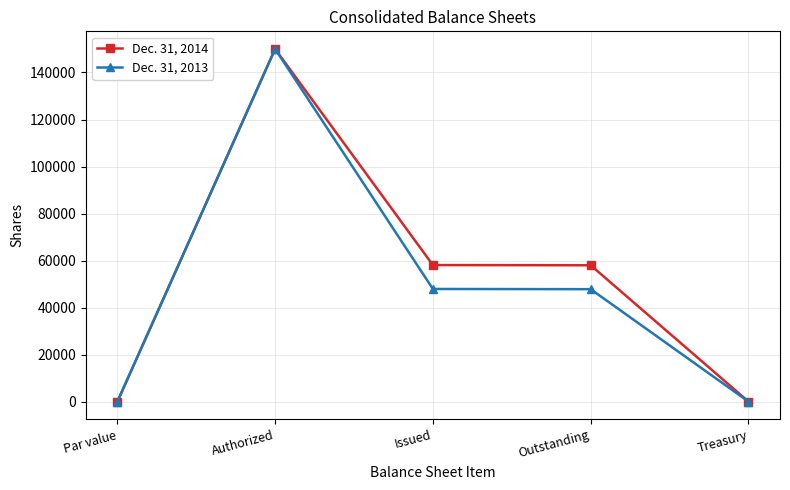

Is it true that Dec. 31, 2013 equals 29762 at Issued?

False